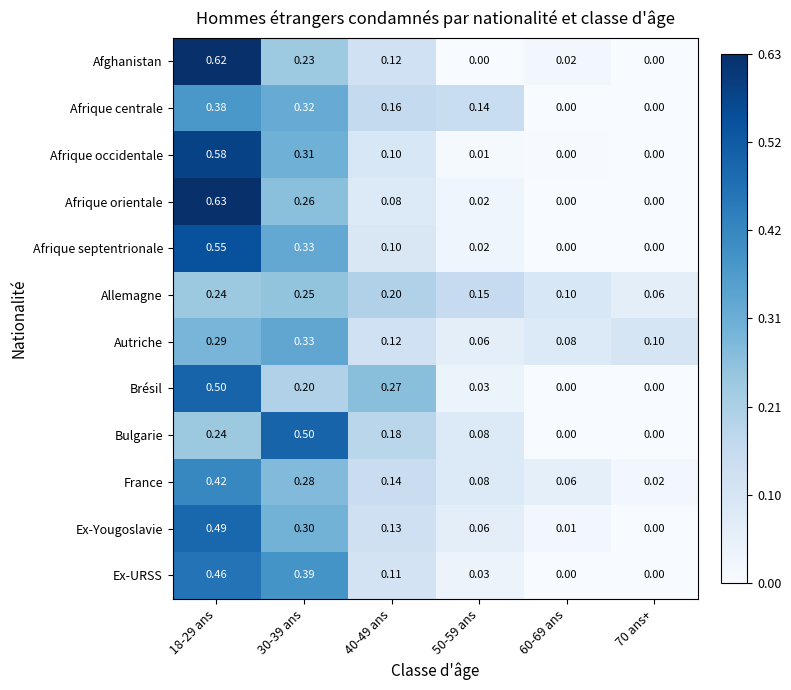

Is the value of Afrique septentrionale at 30-39 ans greater than the value of Ex-URSS at 60-69 ans?

Yes